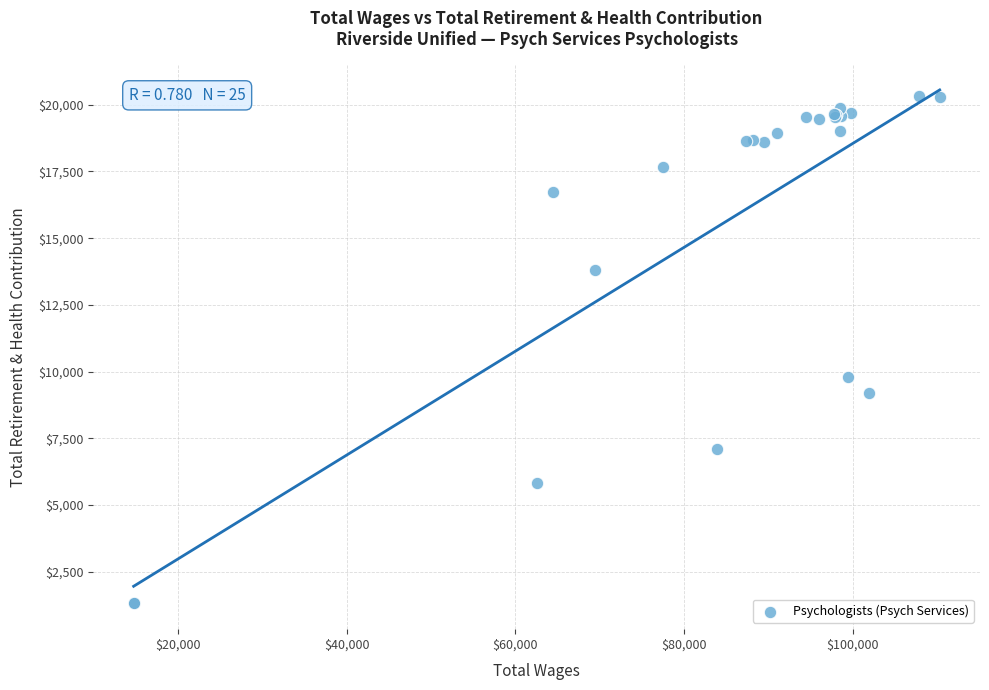

What Y value in the scatter plot is closest to 10813?

9815